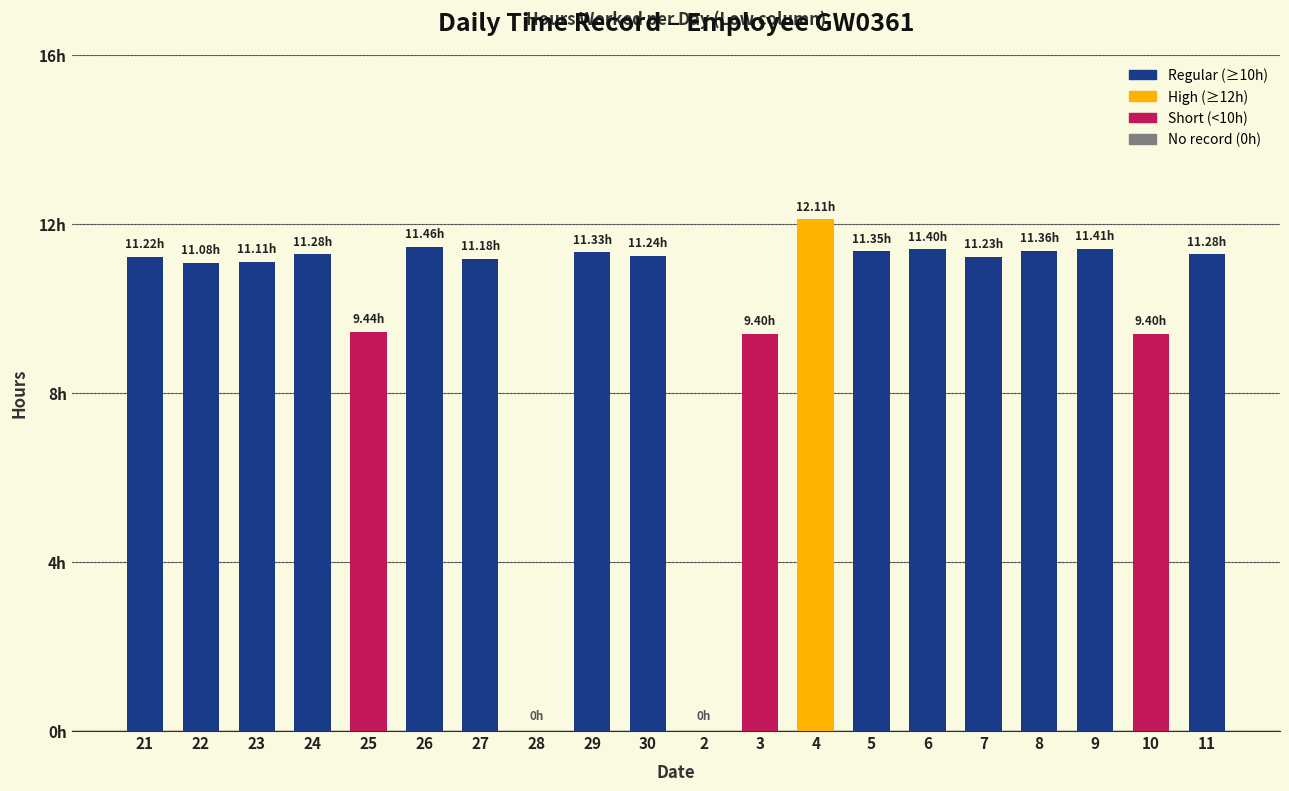

What value does the data have at 5?

11.3